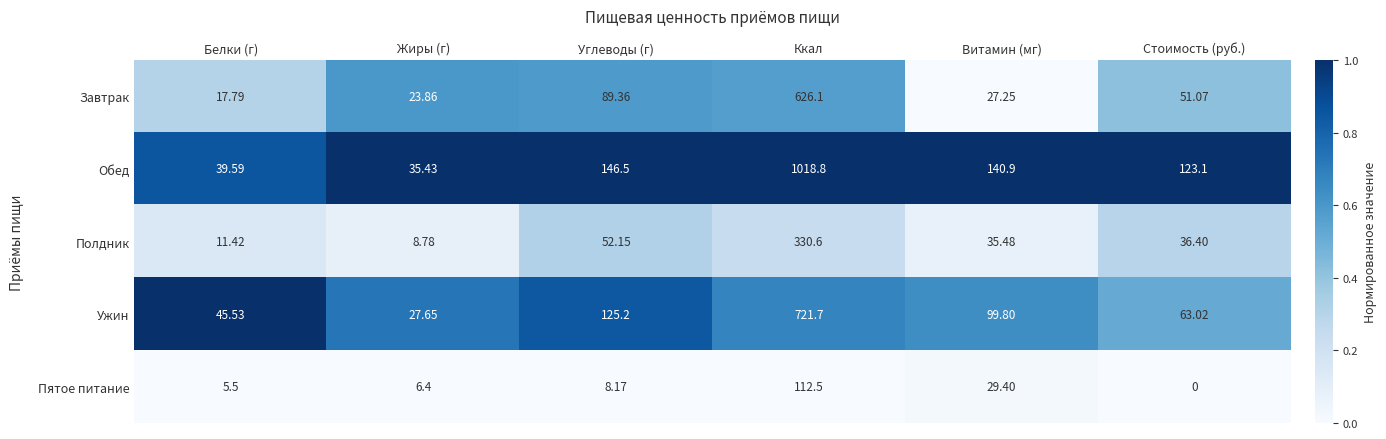

At which category is the sum across all series the highest?

Ккал